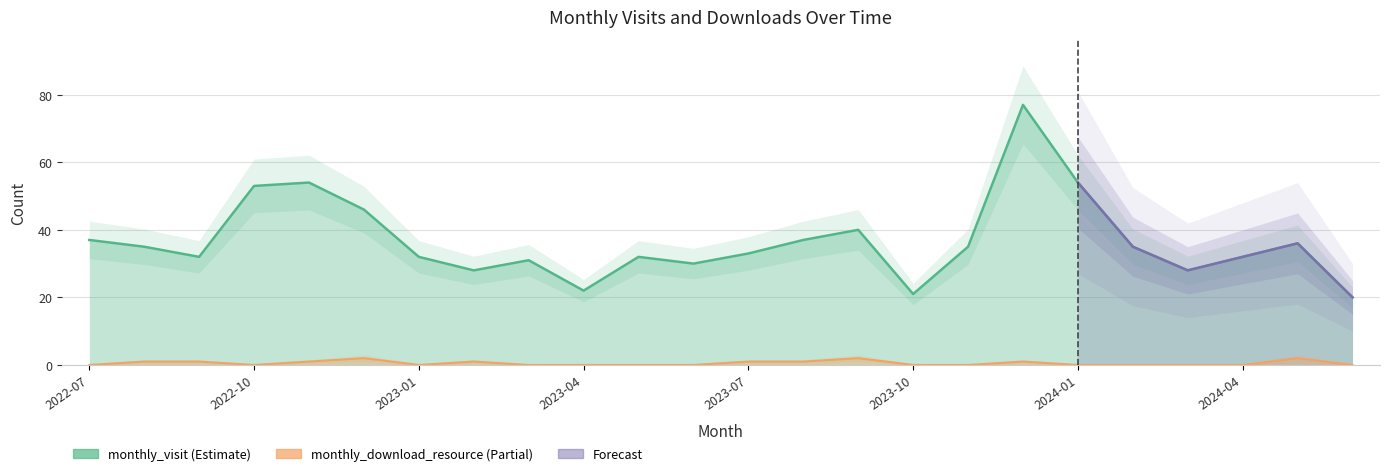

What value does the monthly_visit series have at 2022-10, to the nearest 5?

55